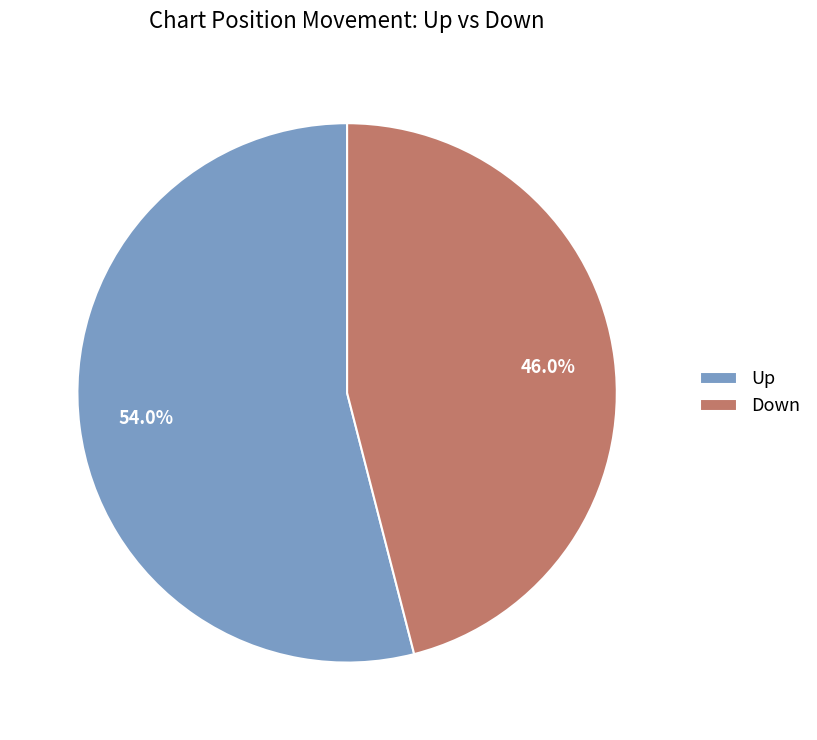

Rank the categories by value from highest to lowest.

Up, Down